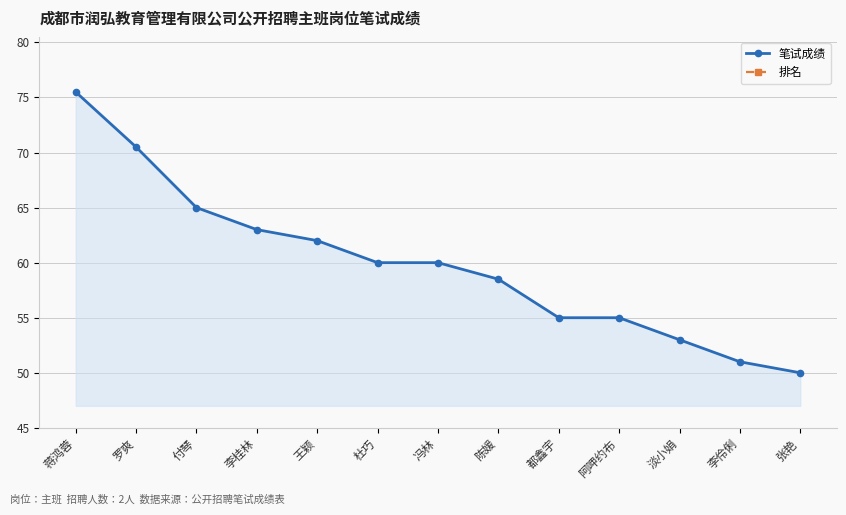

Does the chart have visible grid lines?

Yes